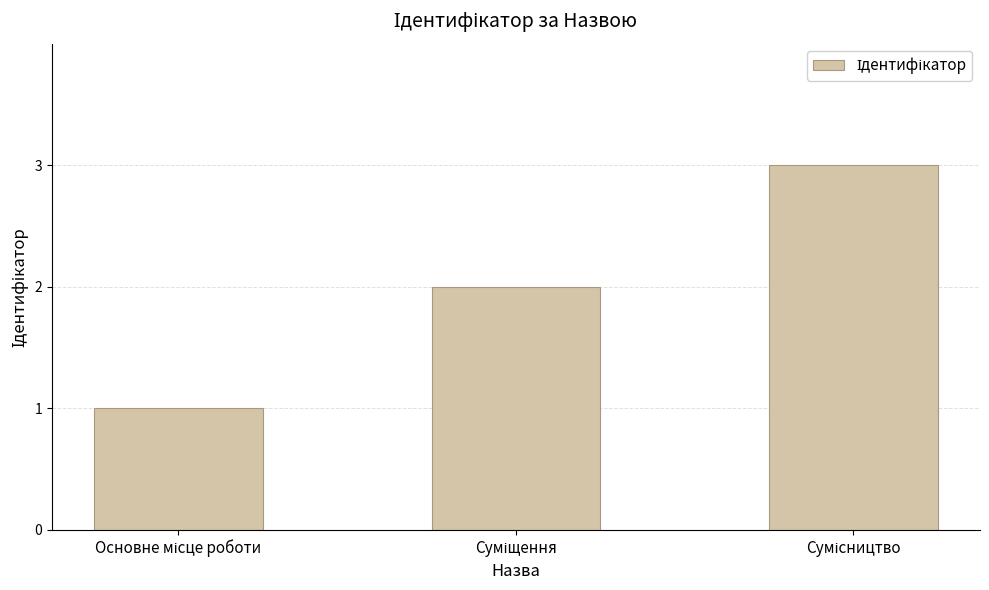

What is the sum of all values?

6